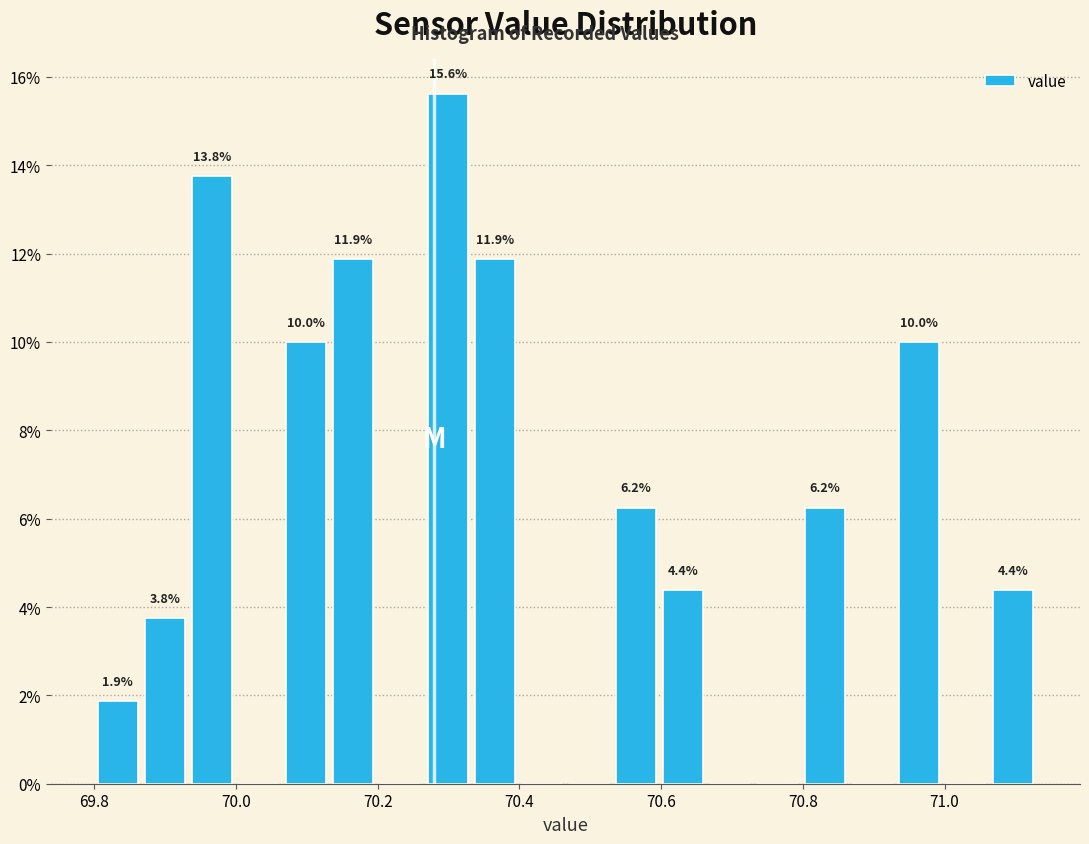

Around what value on the x-axis is the tallest bar? Give the approximate position of its centre, as read against the axis.

70.30